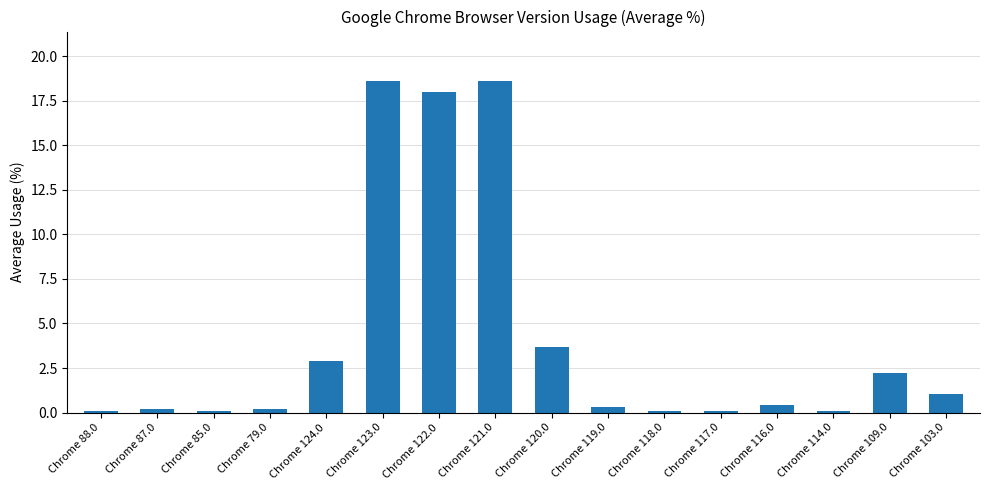

Is it true that the value at Chrome 122.0 is 18.0?

True